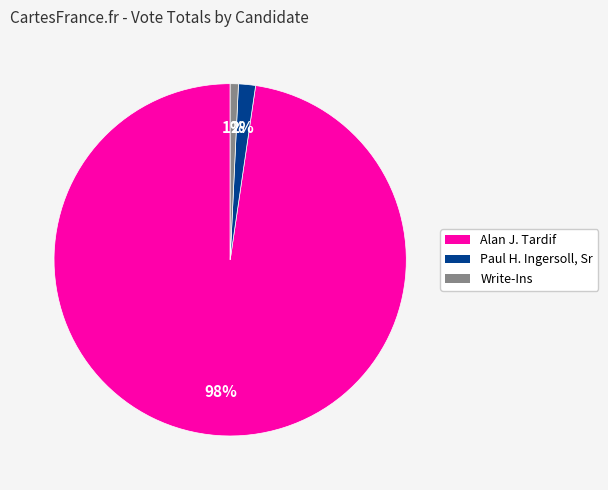

Which category has the biggest portion of the pie?

Alan J. Tardif